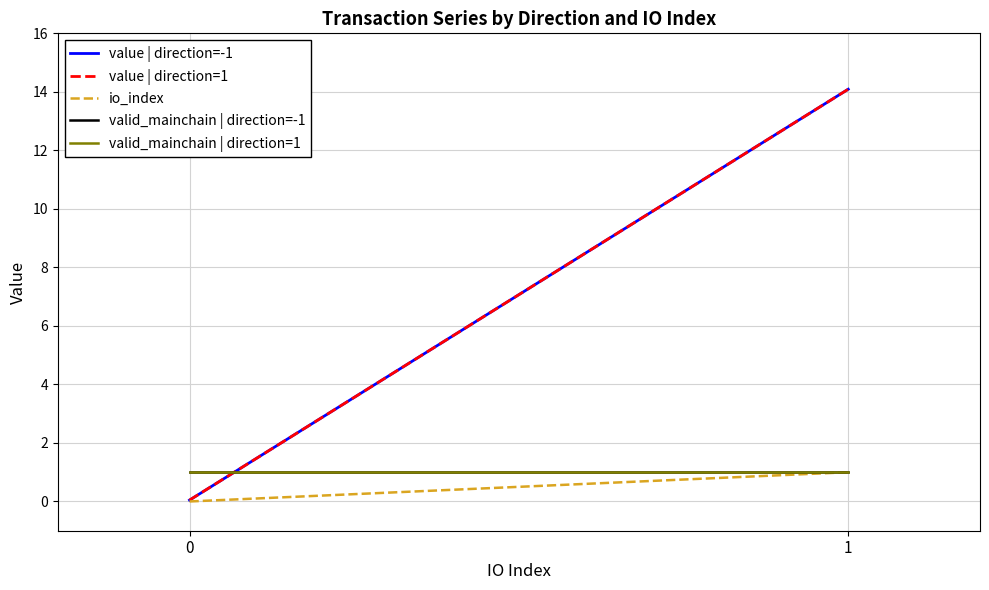

How many values in the value | direction=-1 series exceed 14?

1